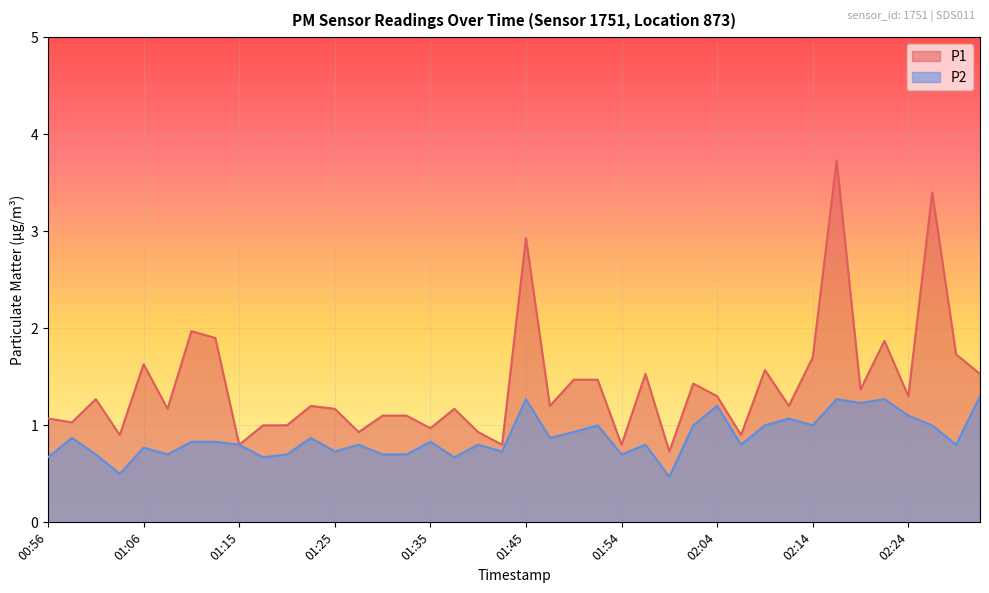

Which has a higher value, 01:47 or 01:28?

01:47